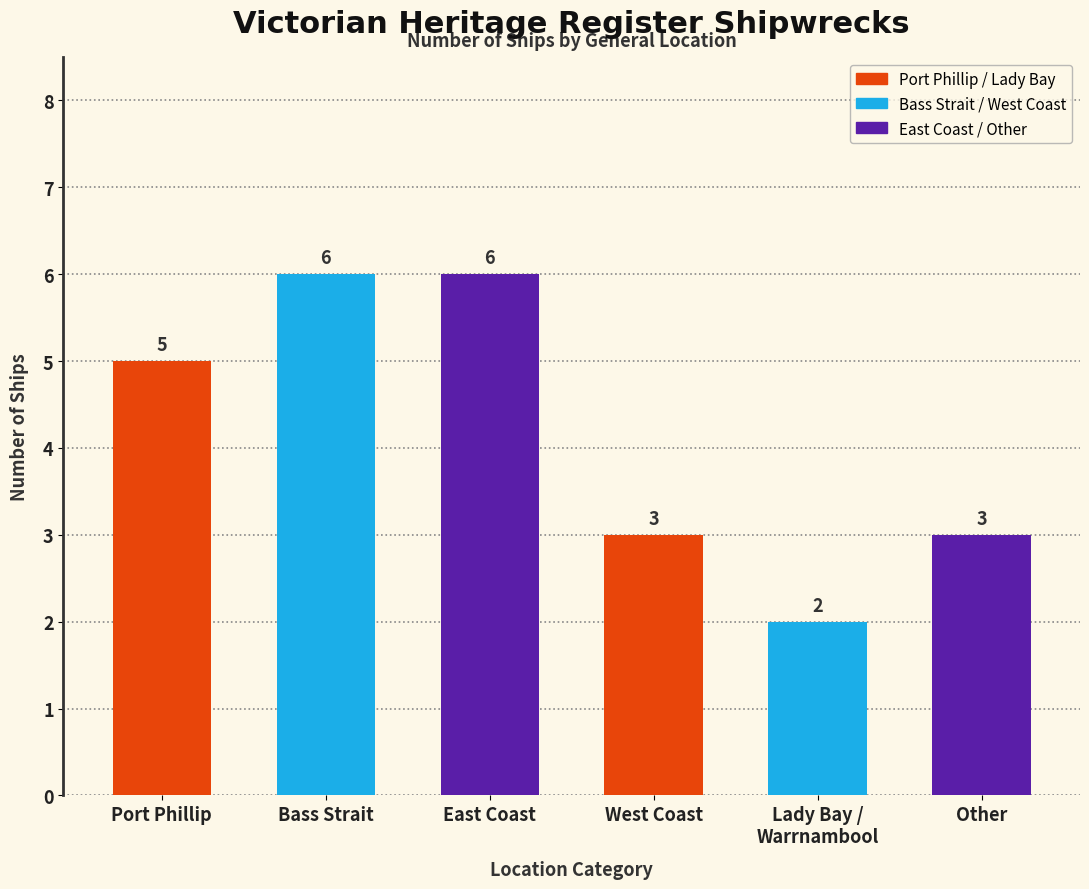

Is it true that the value at East Coast is 2?

False